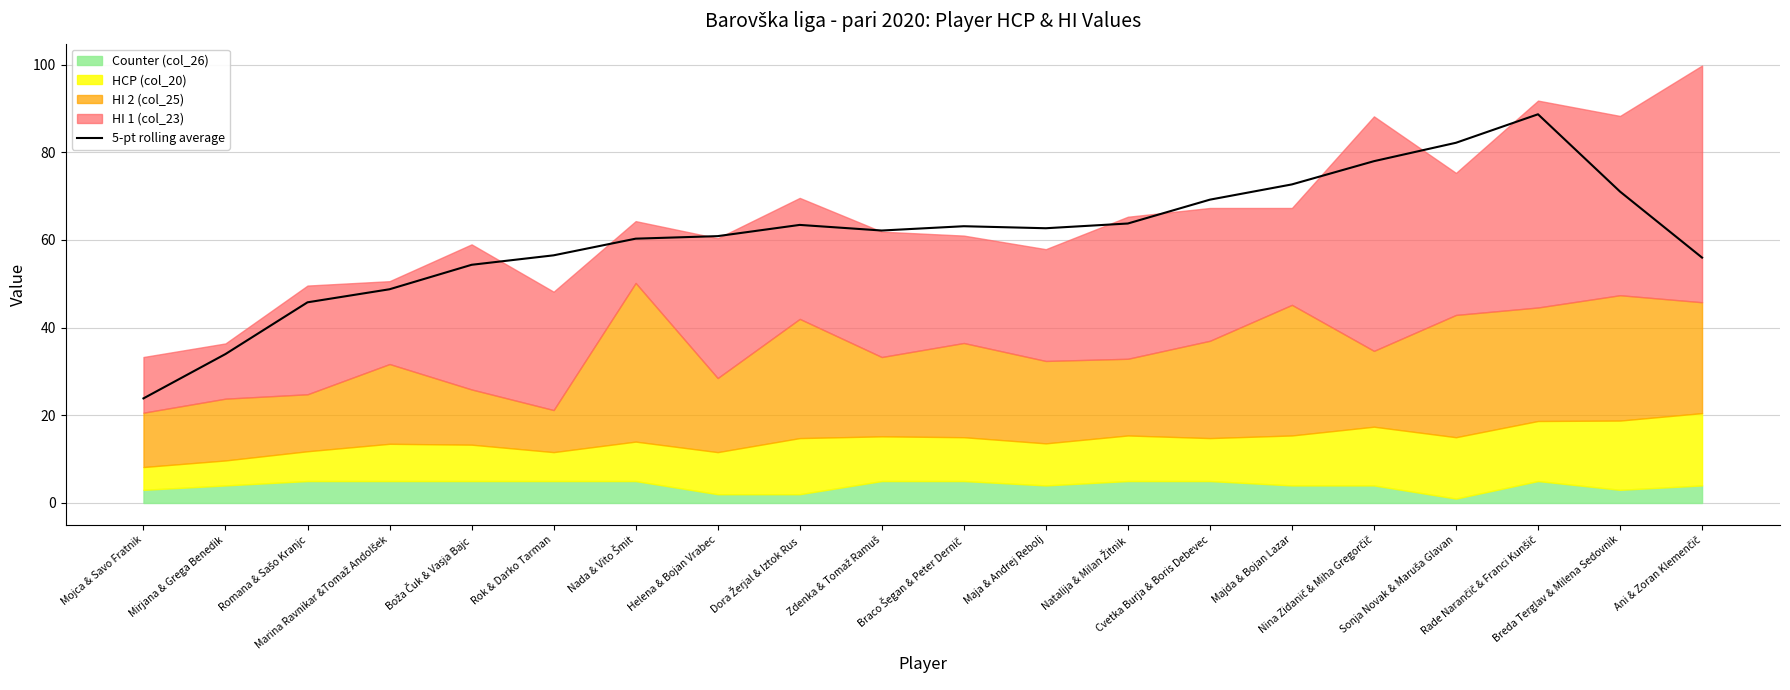

How many values are below 62?

9